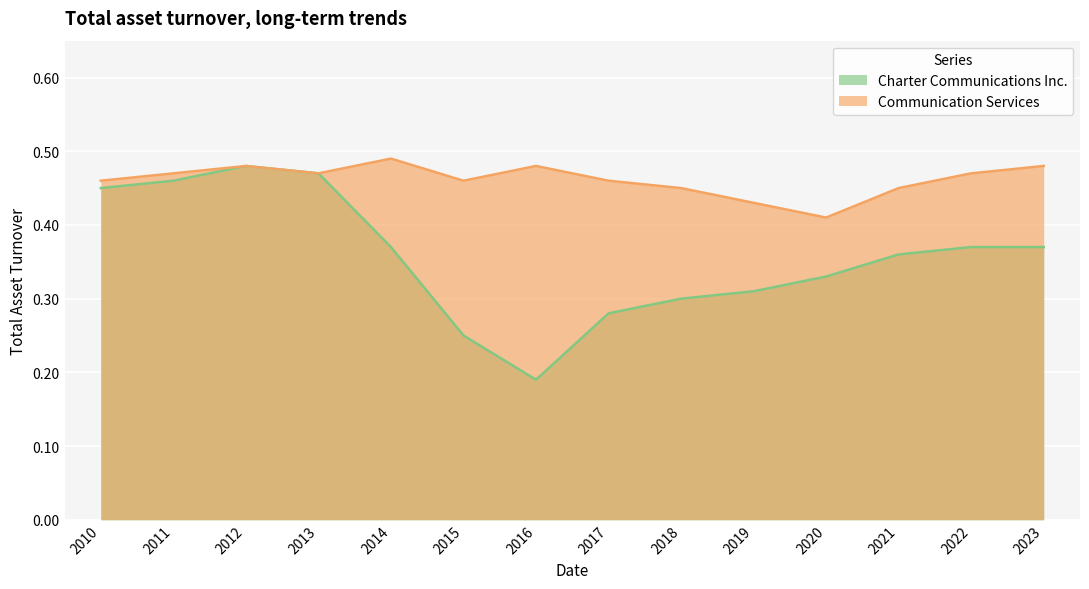

Between 2016 and 2019, which series saw the biggest shift?

Charter Communications Inc.